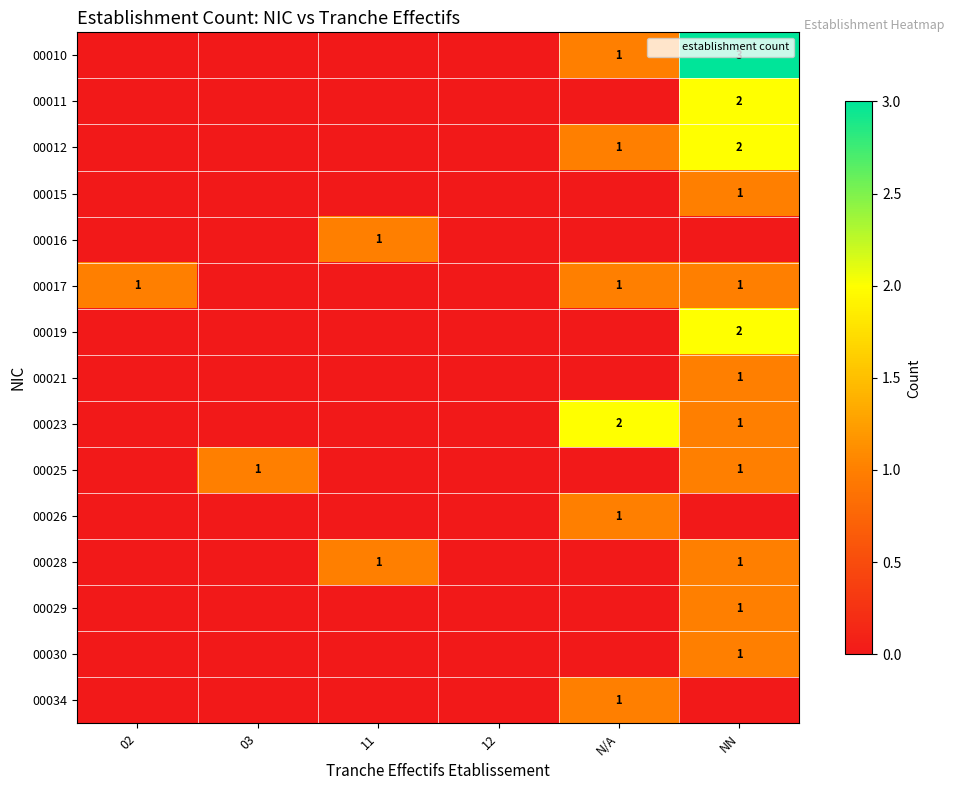

Which category has the highest value in the row_3 series?

NN